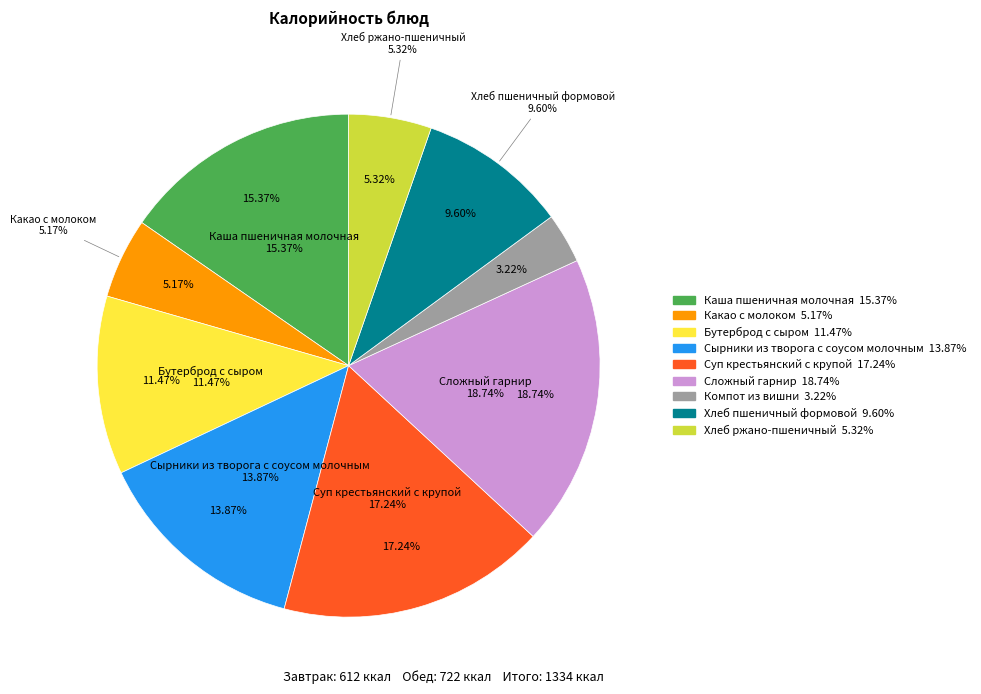

Rank the categories by value from lowest to highest.

Компот из вишни, Какао с молоком, Хлеб ржано-пшеничный, Хлеб пшеничный формовой, Бутерброд с сыром, Сырники из творога с соусом молочным, Каша пшеничная молочная, Суп крестьянский с крупой, Сложный гарнир